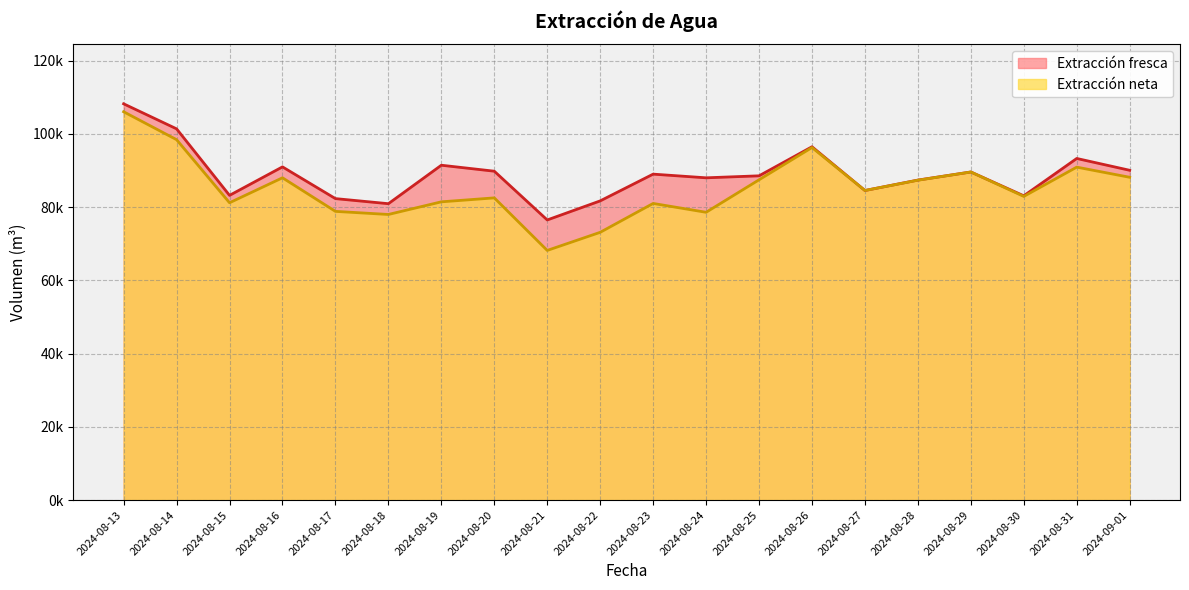

What is the value of the Extracción neta point at the 3rd from the left?

81207.1